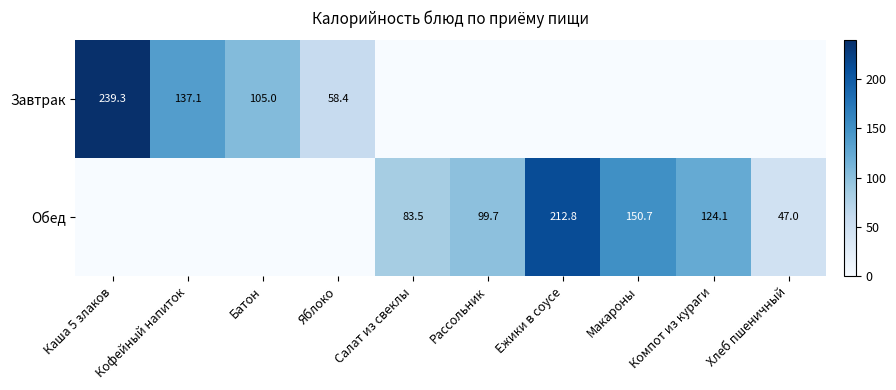

The Обед series shows 48.2 at Компот из кураги. True or false?

False